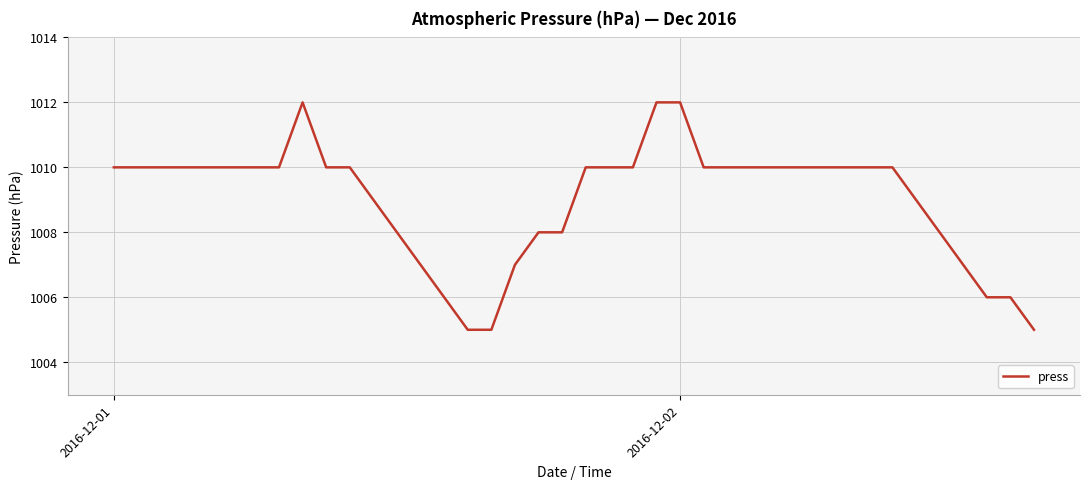

What is the maximum value shown in the chart?

1012